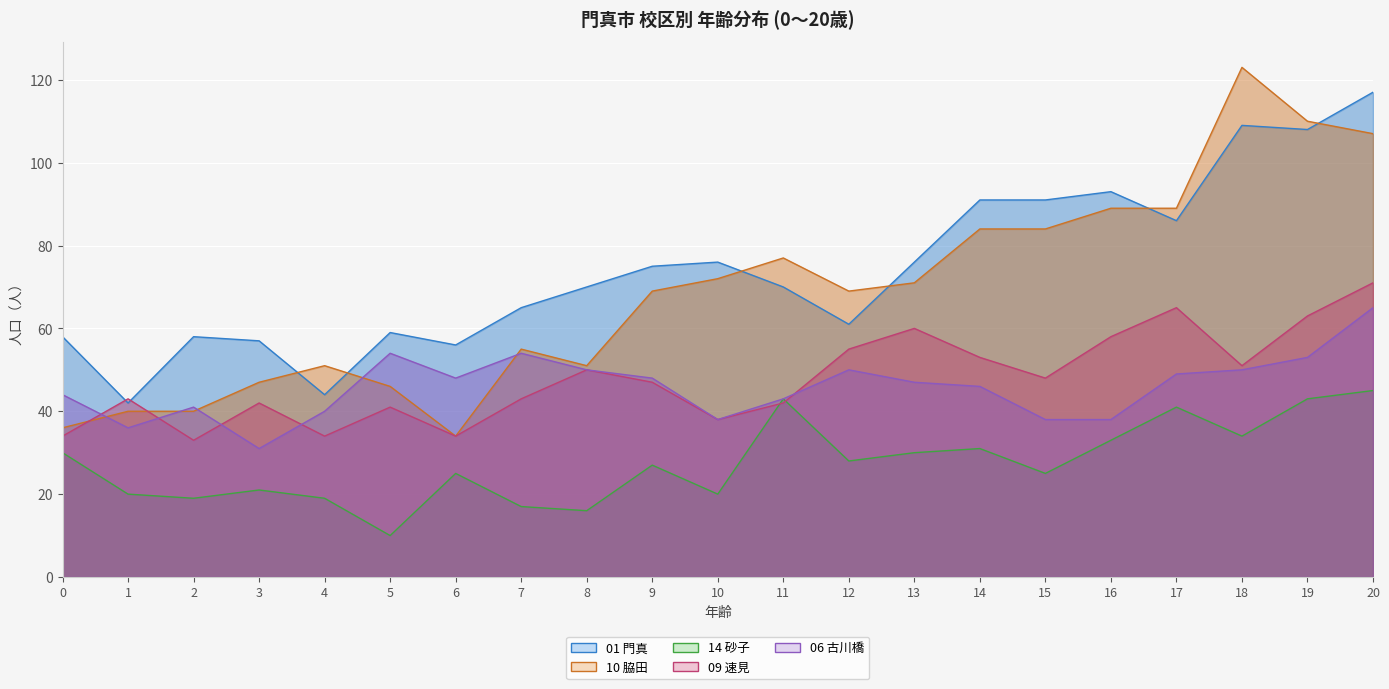

At which category is the sum across all series the highest?

20